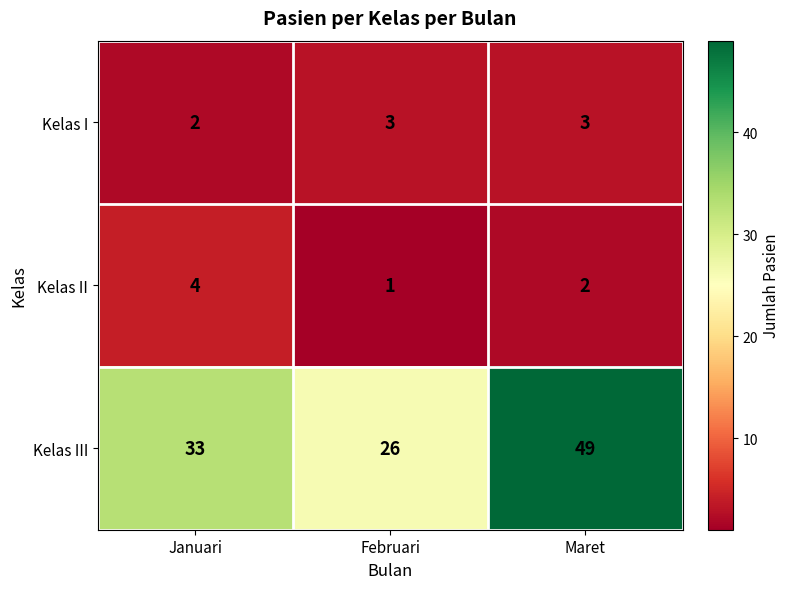

At which category does the chart reach its peak across all series?

Maret